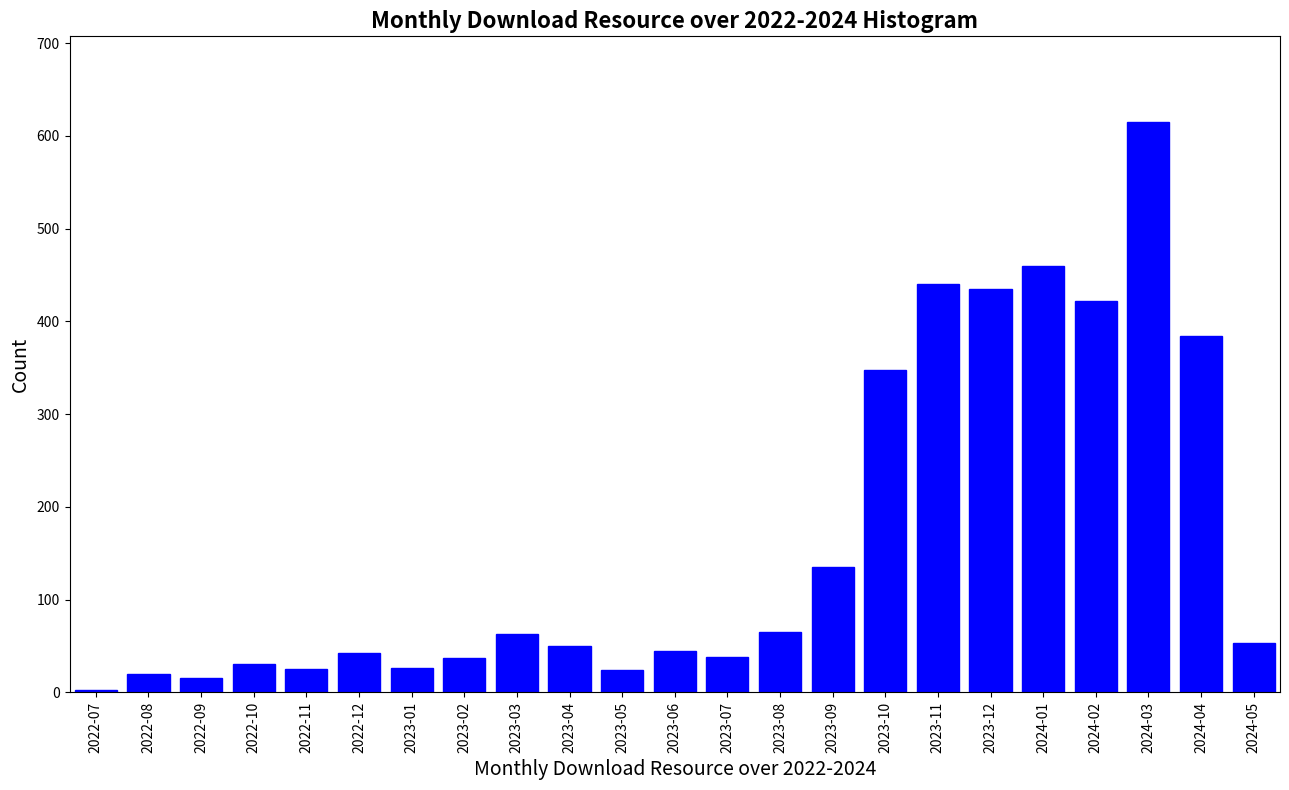

Where is the data nearest to the value 309?

2023-10